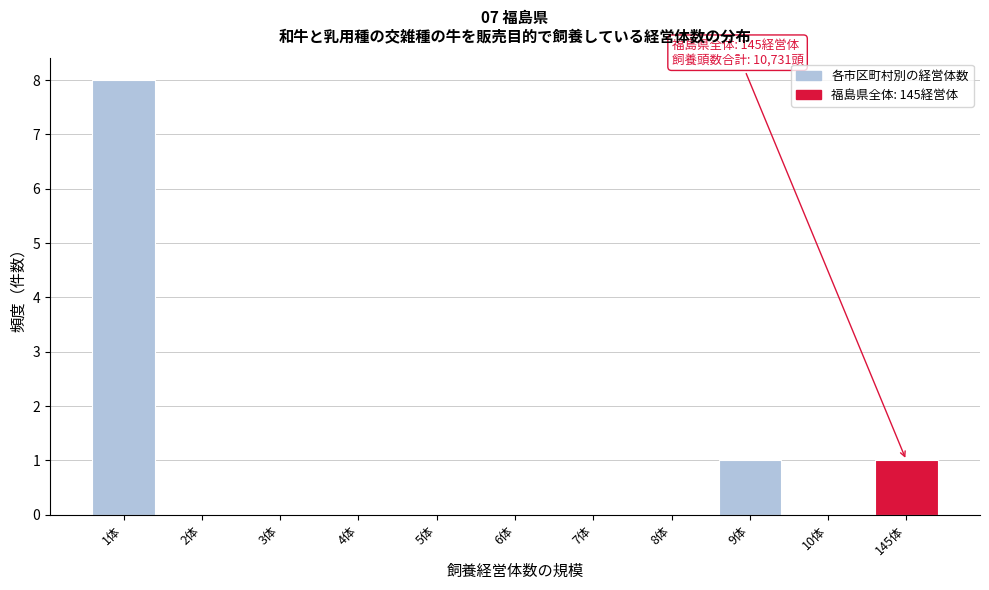

Reading right to left, extract all data points from this chart.

145体=1	10体=0	9体=1	8体=0	7体=0	6体=0	5体=0	4体=0	3体=0	2体=0	1体=8